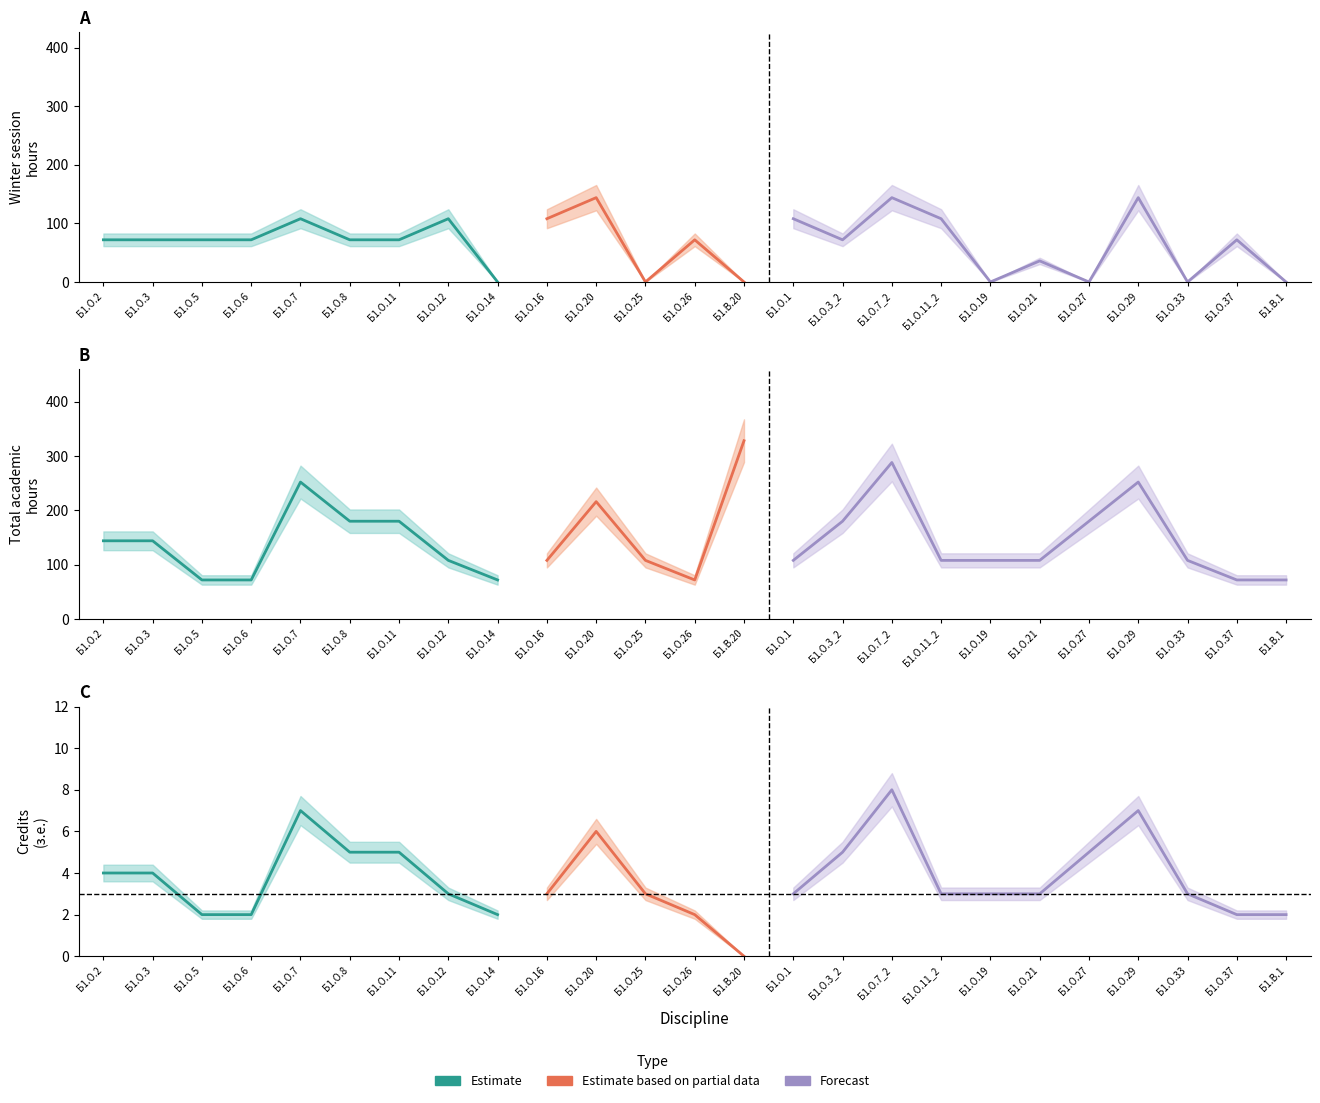

In Credits, how many points are lower than both neighbors (excluding endpoints)?

2